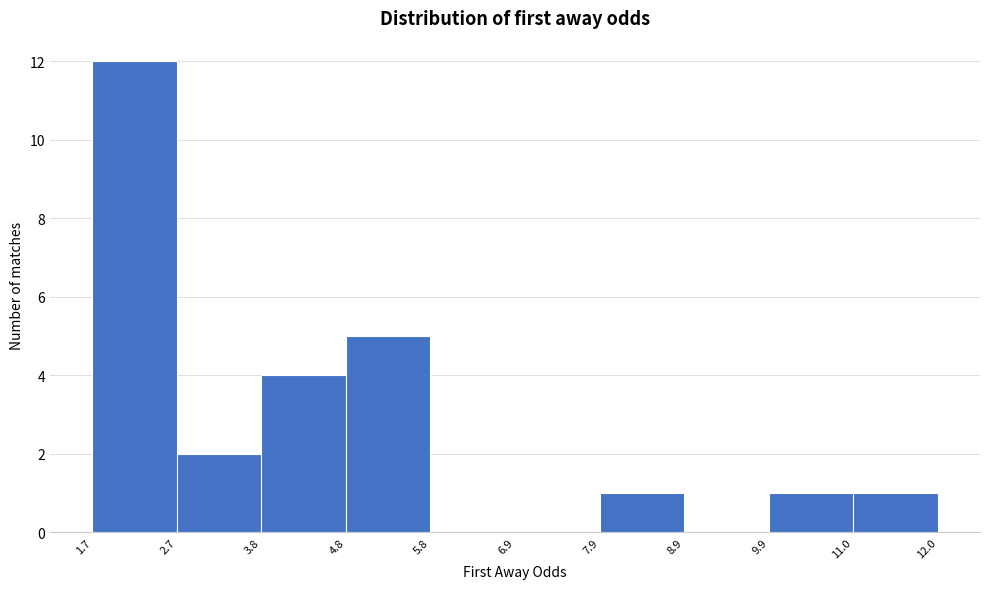

How tall is the bar that spans 2.7 to 3.8 on the x-axis? The values are not printed on the chart, so give them approximately, as read against the axis.

2